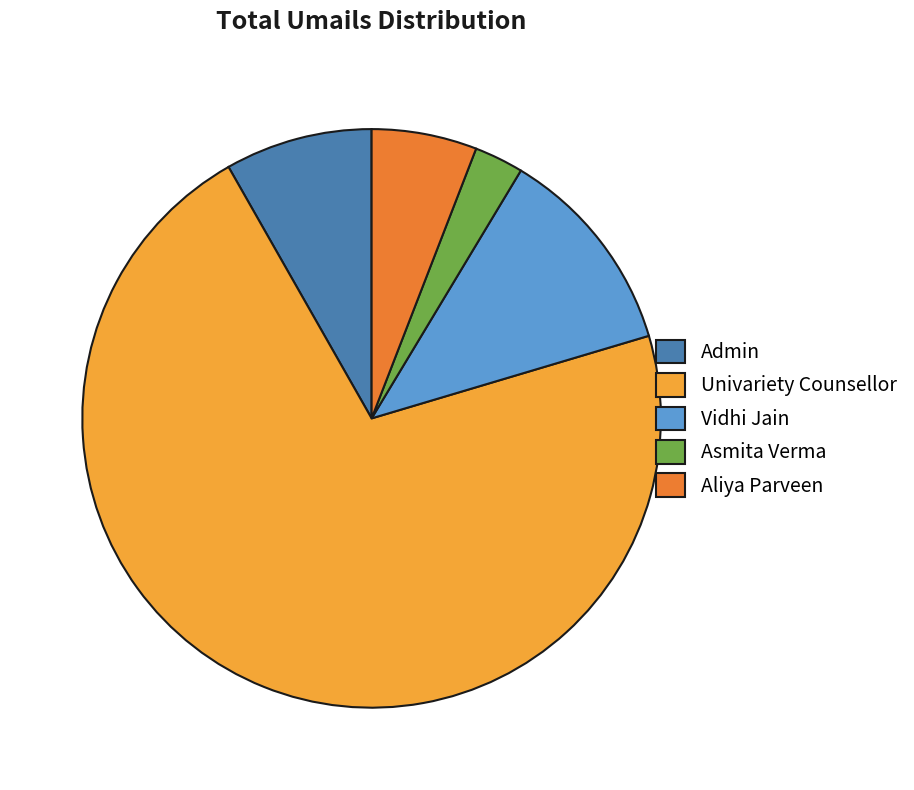

What is the majority slice?

Univariety Counsellor